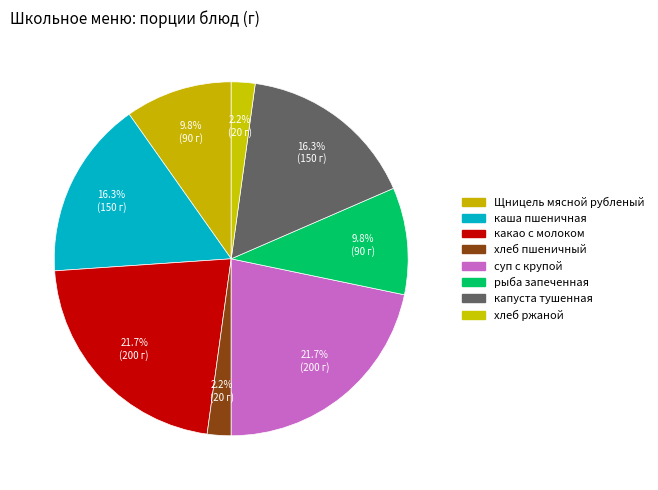

What is the ratio of the value at каша пшеничная to the value at капуста тушенная?

1.0